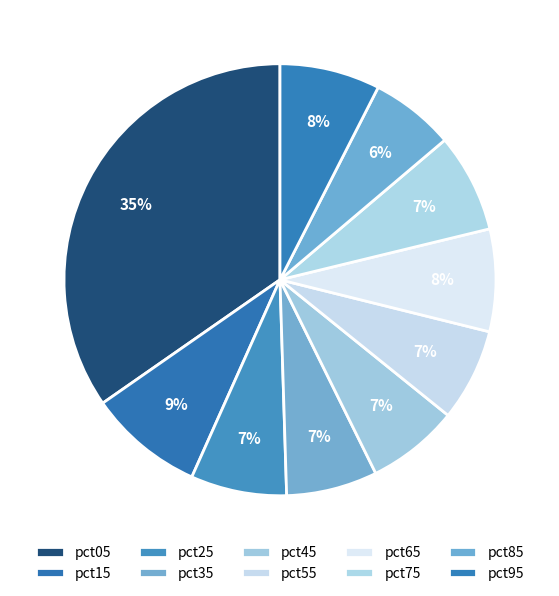

Is it true that pct05 is 26% of the pie?

False